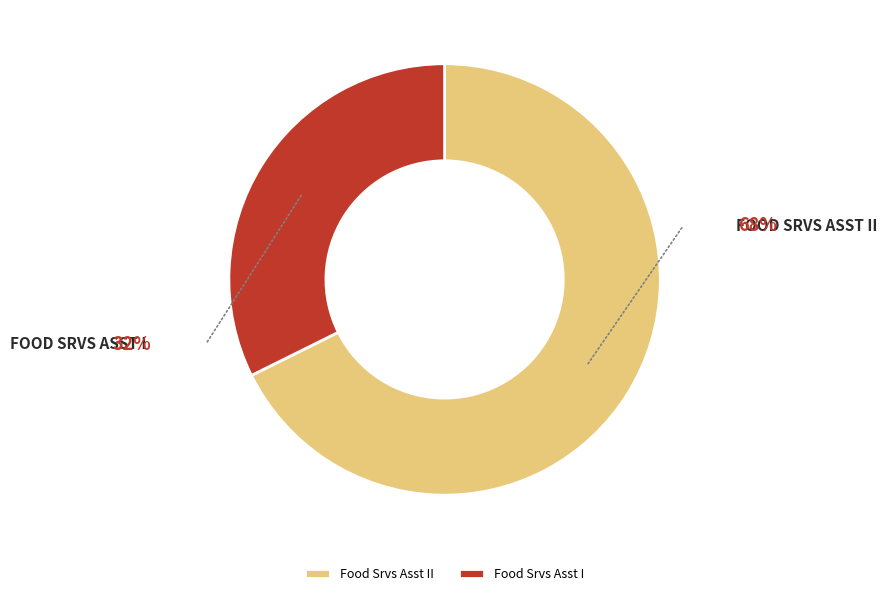

How many slices are in this pie chart?

2